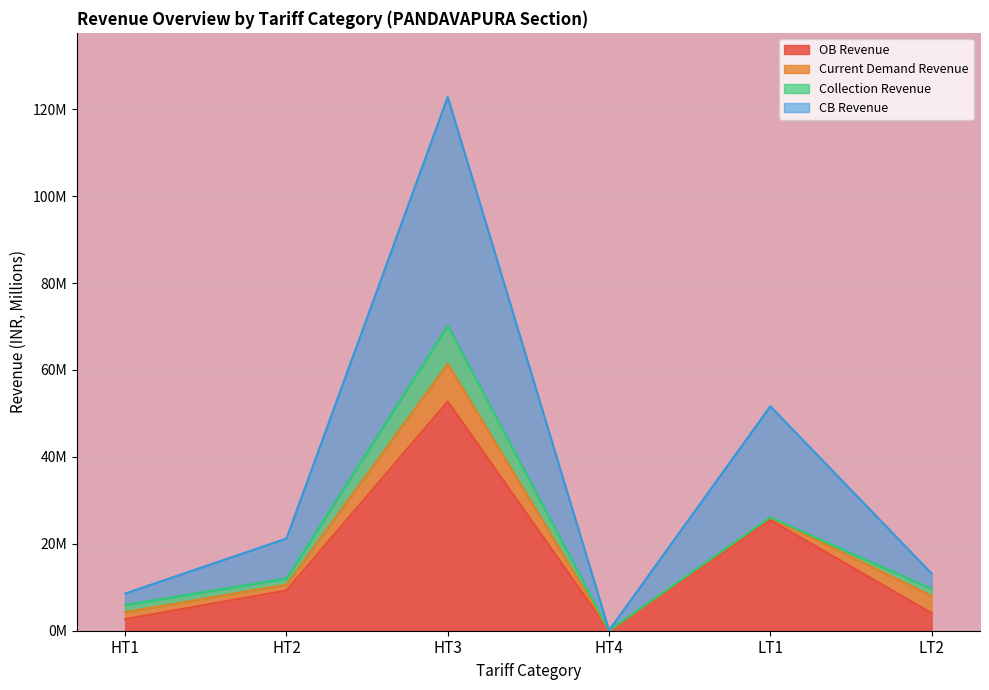

How many data points does each series have?

6